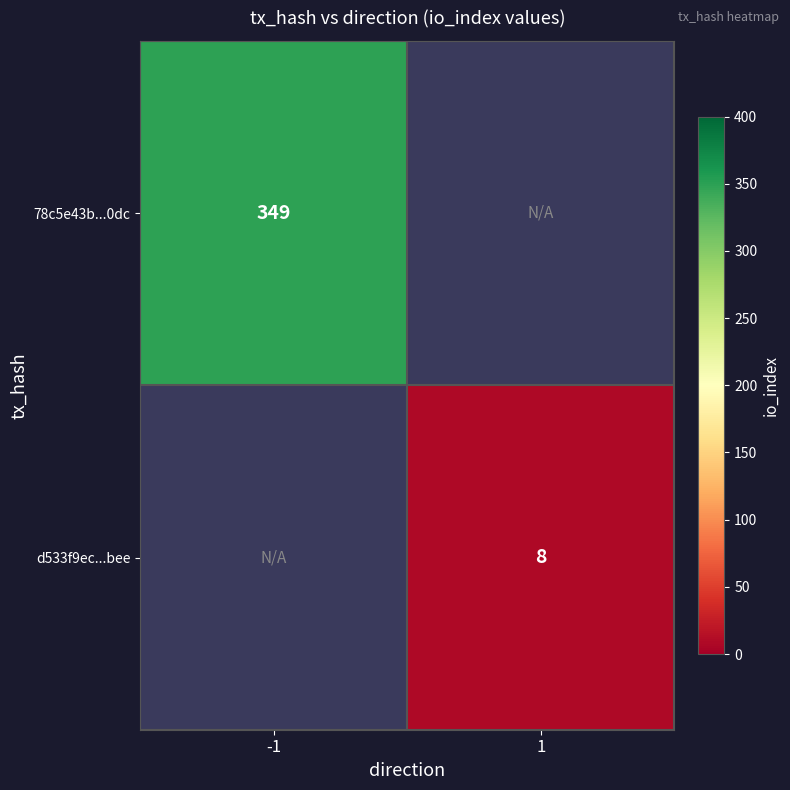

How many series are shown in this chart?

2